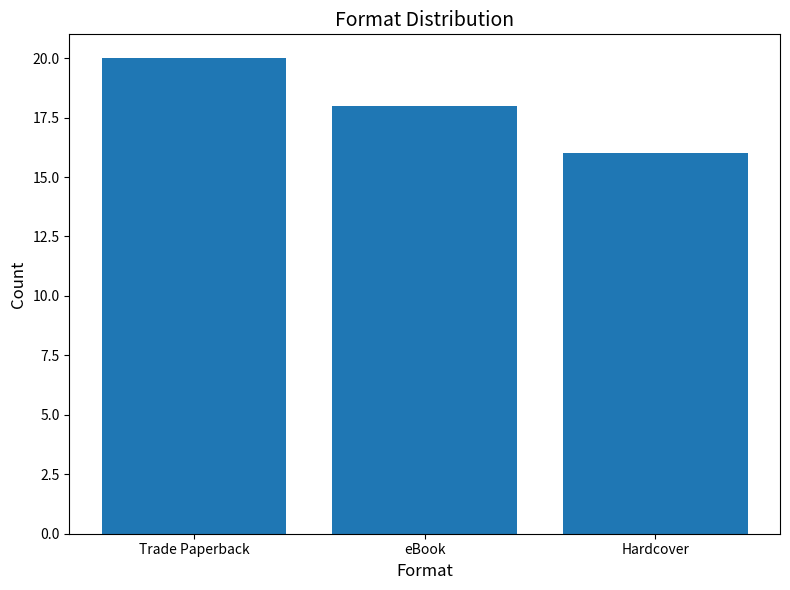

Count the number of data series in this chart.

1